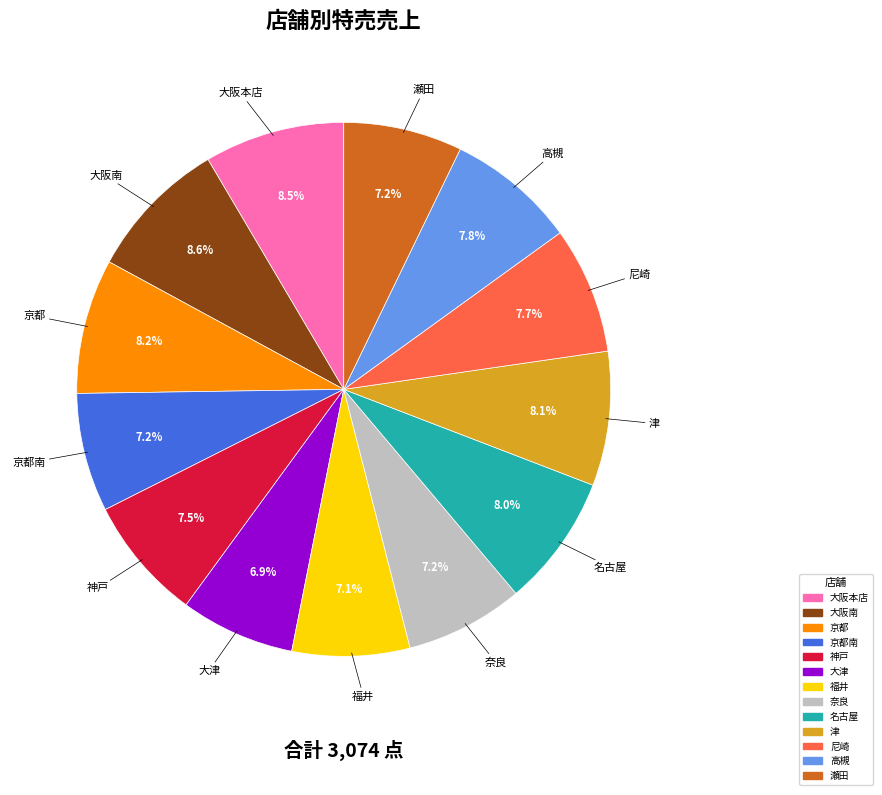

Is there a majority slice in this chart?

No